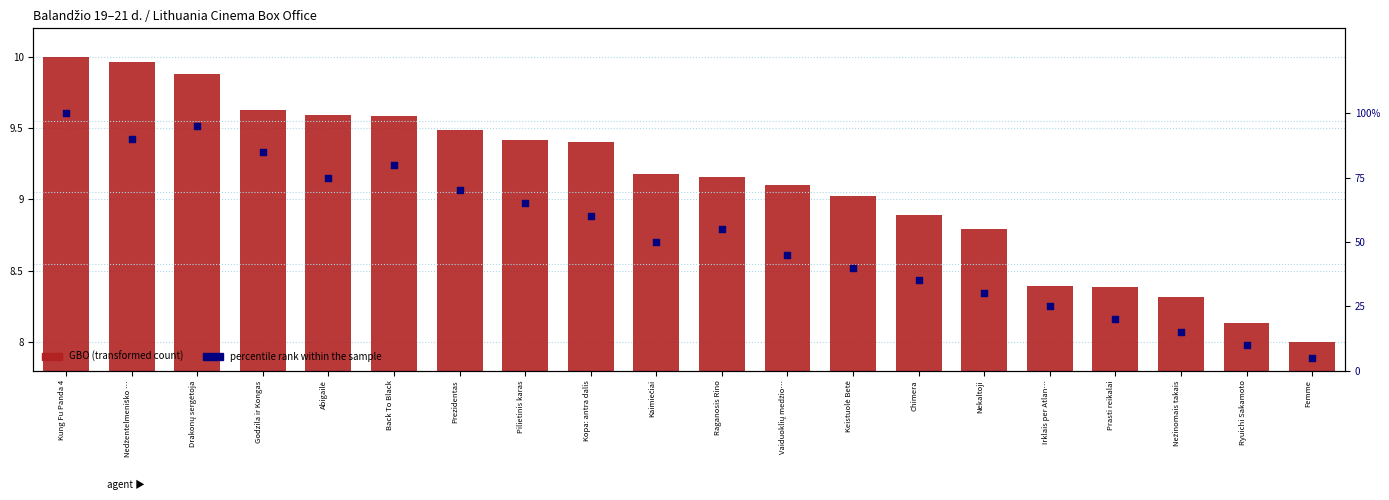

At which category is the sum across all series the highest?

Kung Fu Panda 4